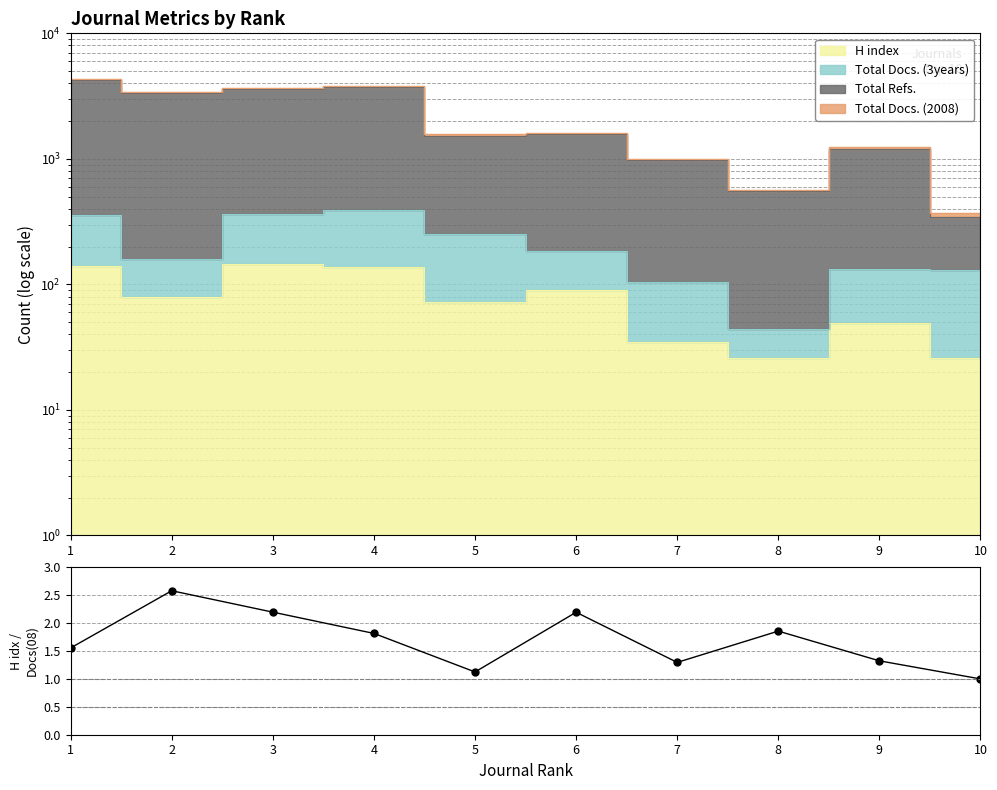

Reading right to left, list all the values displayed in this chart.

10=1.0	9=1.3	8=1.9	7=1.3	6=2.2	5=1.1	4=1.8	3=2.2	2=2.6	1=1.6